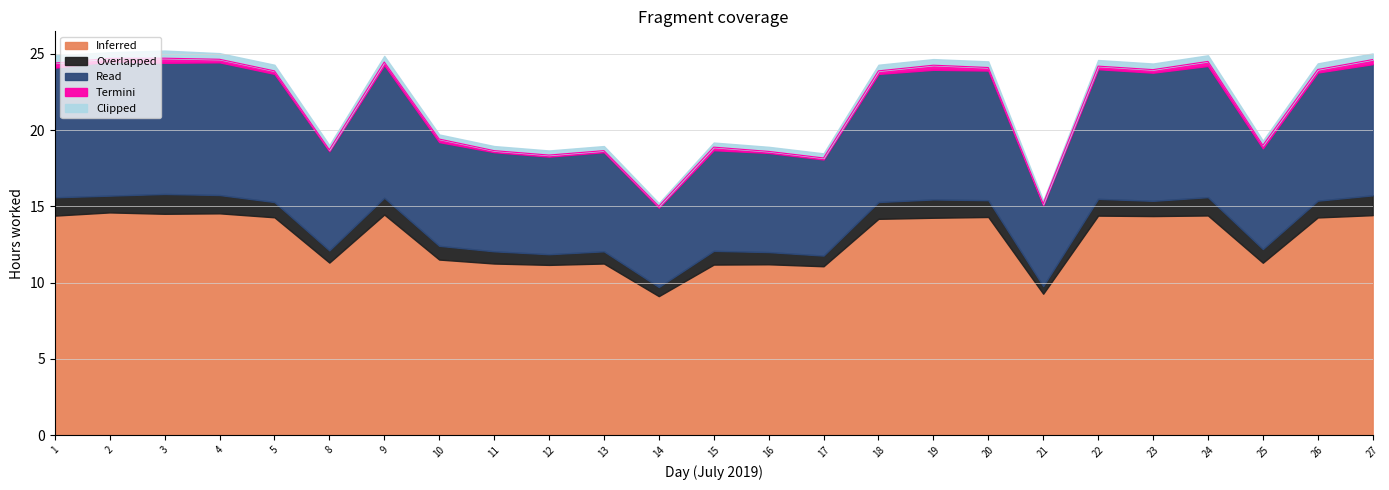

What is the difference between the second highest and second lowest values in the Clipped series?

0.3